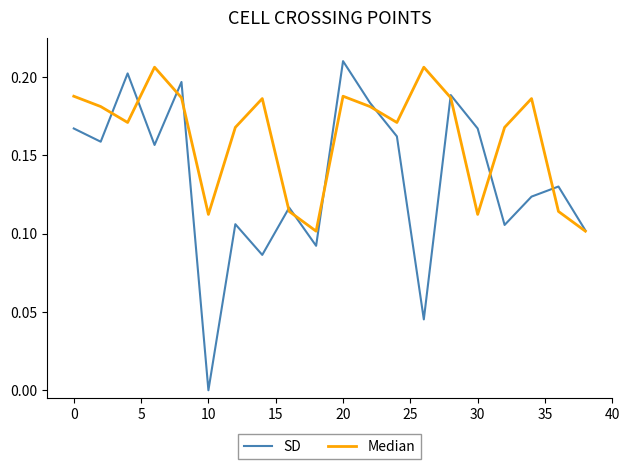

Which series has the widest spread of values?

SD